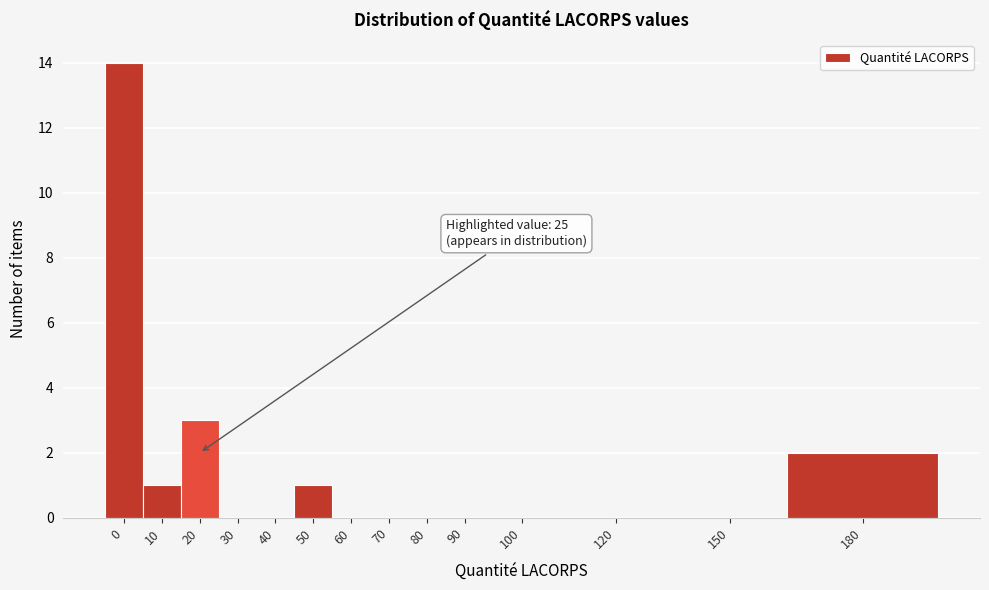

Reading left to right, what are all the values shown in this chart?

0=14	10=1	20=3	30=0	40=0	50=1	60=0	70=0	80=0	90=0	100=0	120=0	150=0	180=2